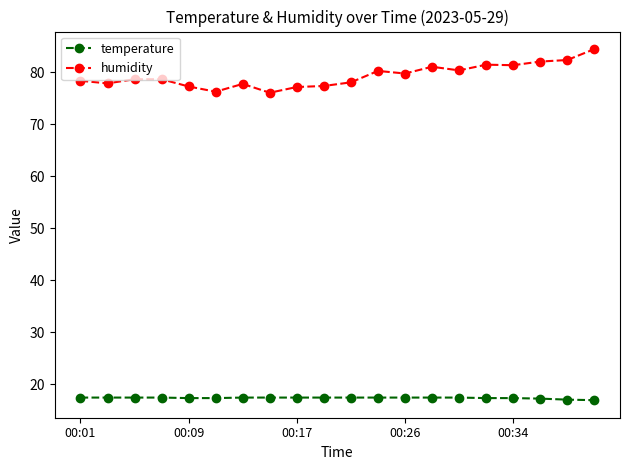

At how many categories does at least one series exceed 19?

20